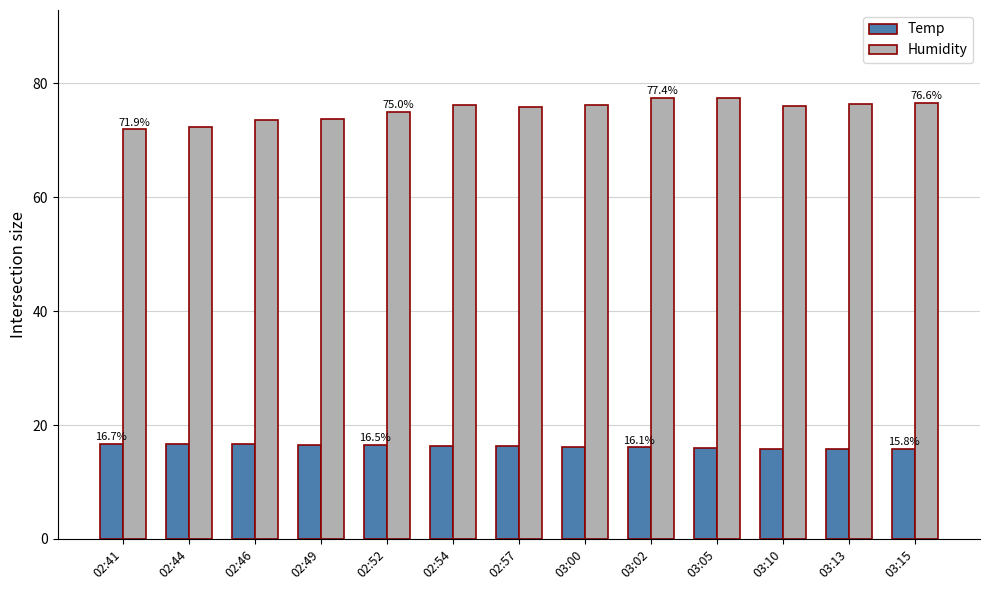

What is the minimum value shown in the chart?

15.8